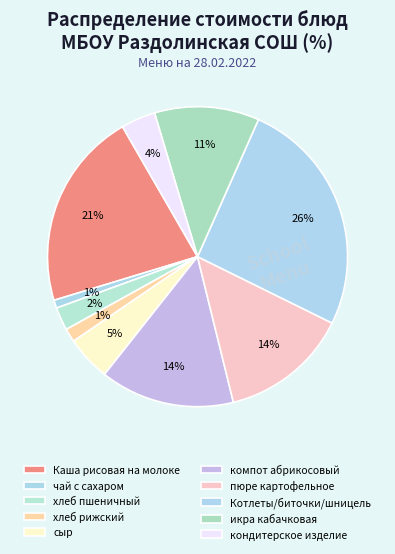

Combined, do хлеб рижский and икра кабачковая account for over 50%?

No